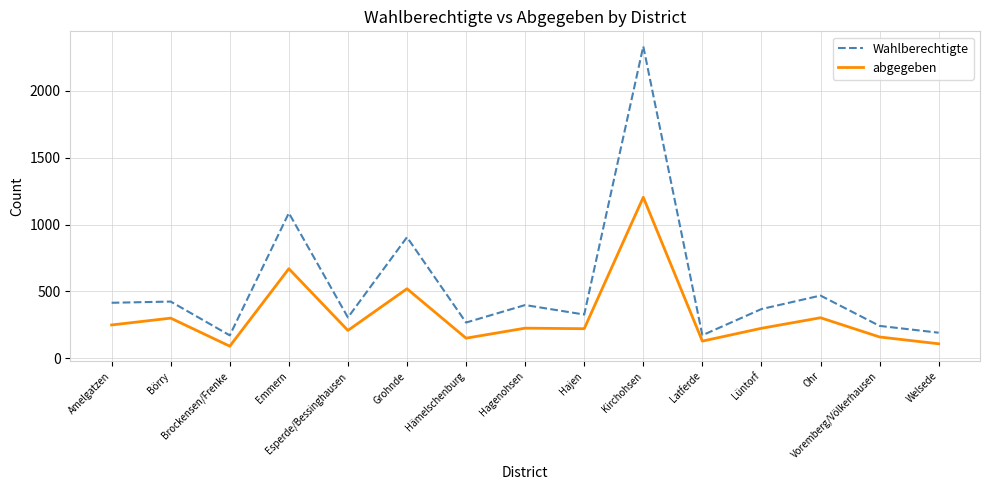

What is the total value across all series at Kirchohsen?

3538